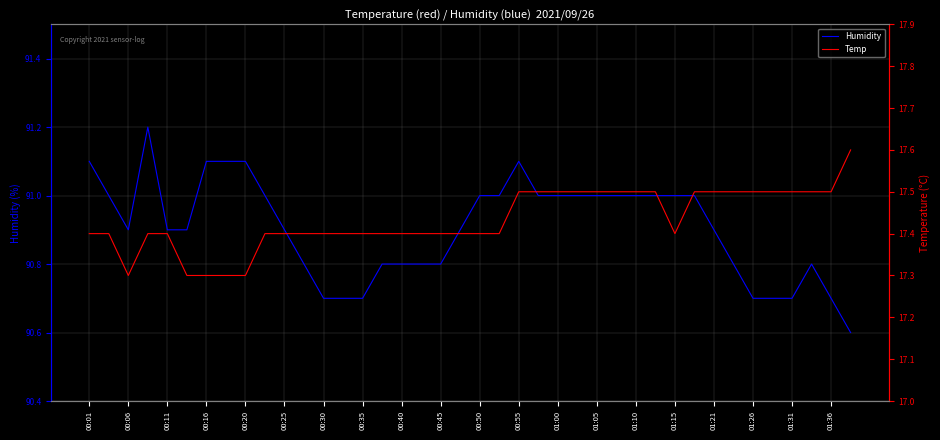

What is the maximum value for Humidity?

91.2